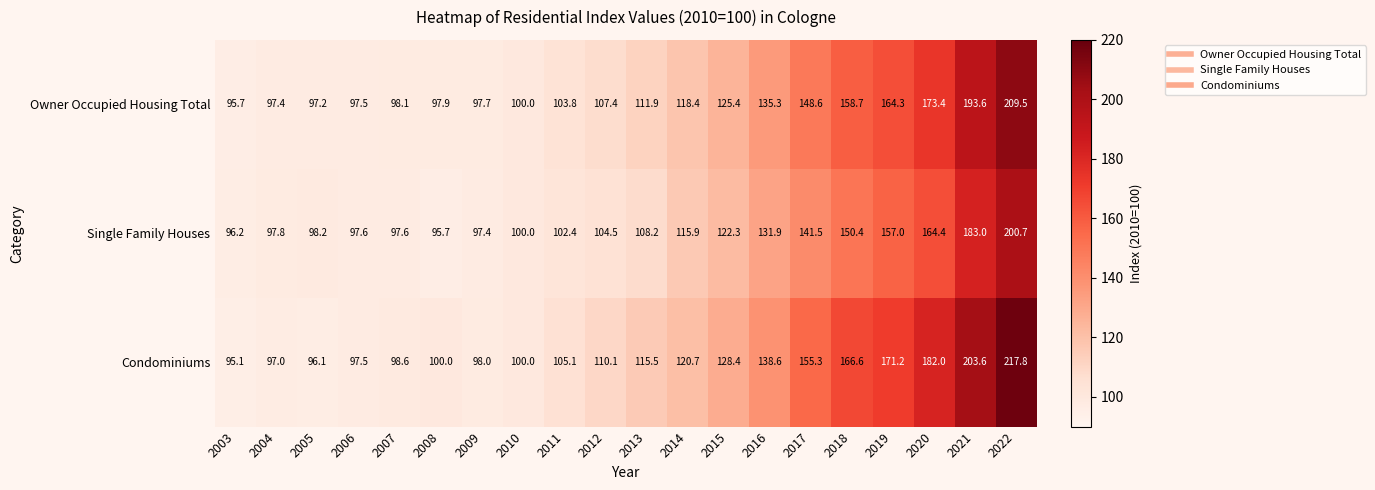

List the labels in order of Owner Occupied Housing Total value, smallest first.

2003, 2005, 2004, 2006, 2009, 2008, 2007, 2010, 2011, 2012, 2013, 2014, 2015, 2016, 2017, 2018, 2019, 2020, 2021, 2022